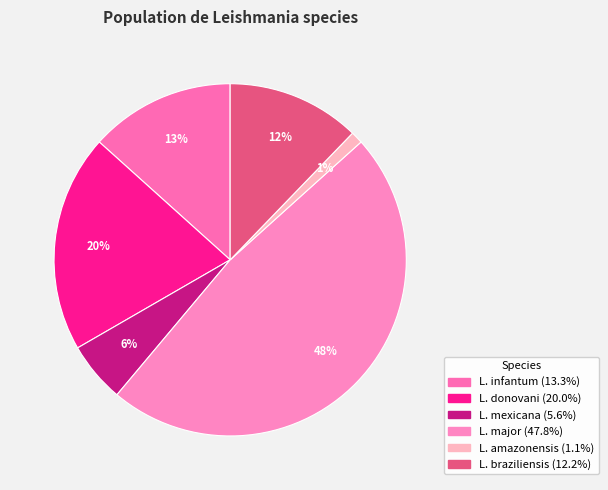

True or false: L. braziliensis accounts for 23% of the total.

False